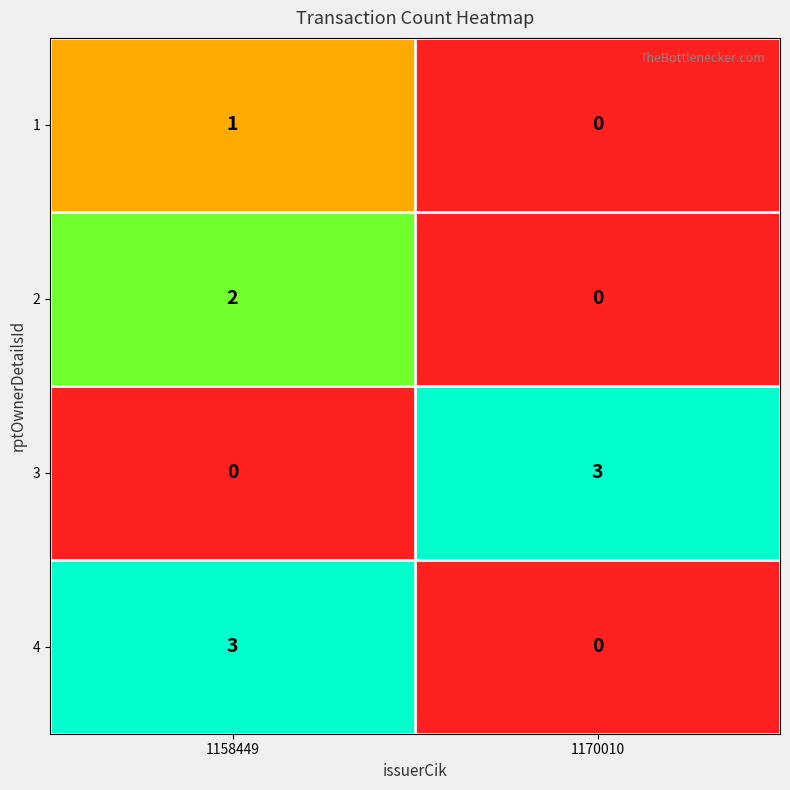

At which label is 3 closest to 1?

1158449